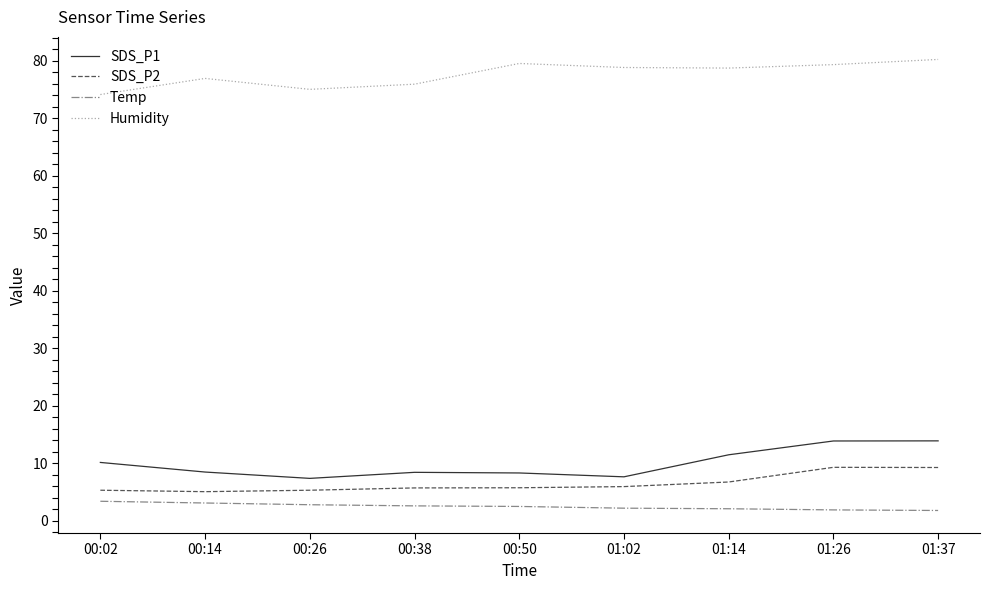

How many lines are shown in the chart?

4